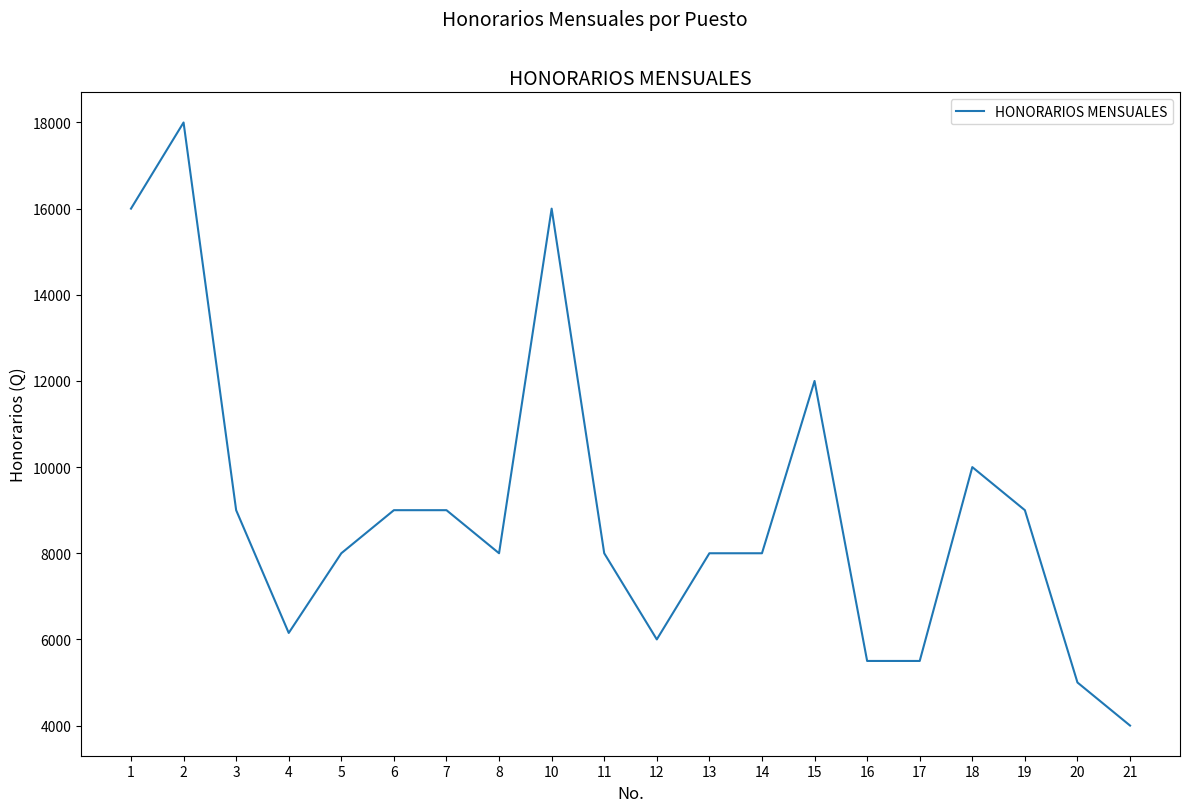

What is the minimum value shown in the chart?

4000